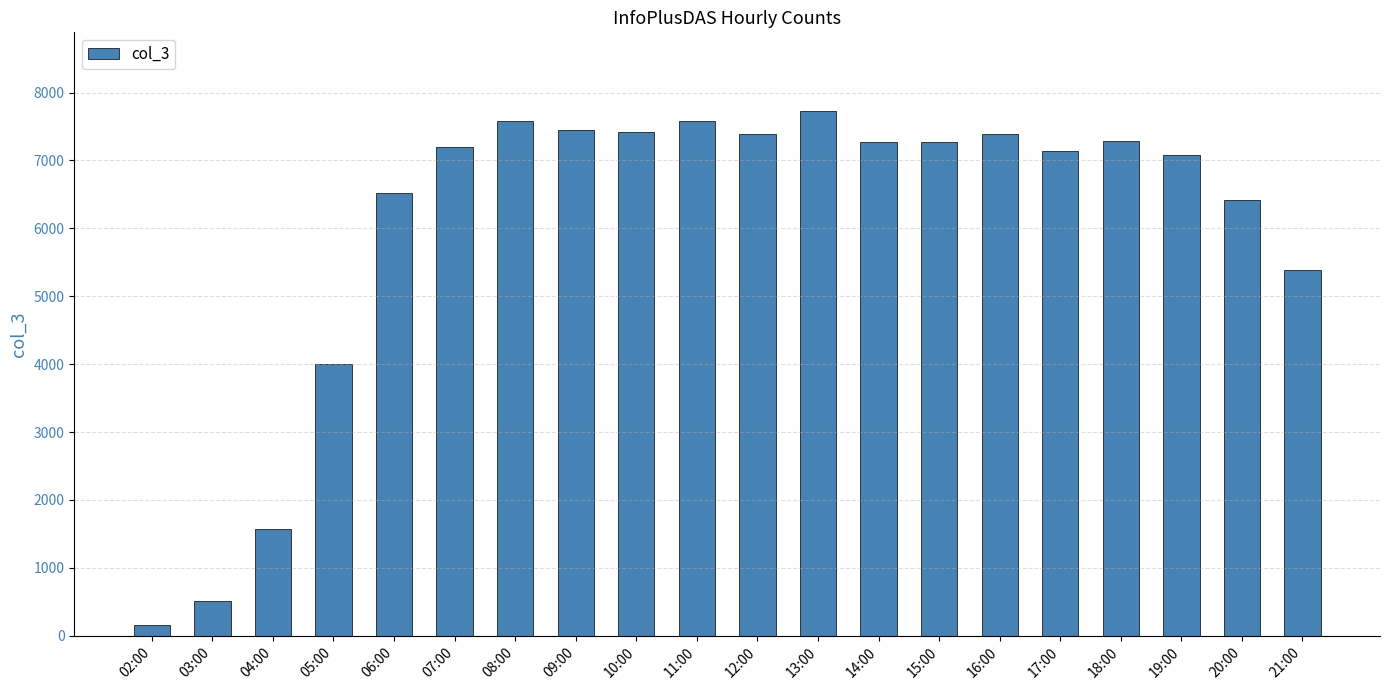

Which label corresponds to the smallest value in the chart?

02:00